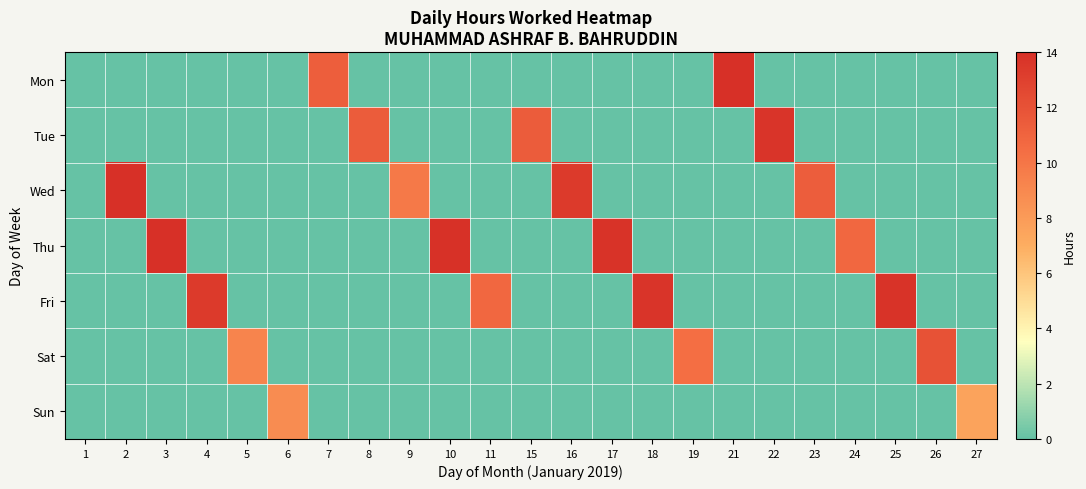

Reading right to left, extract all data points from this chart.

Mon: 27=0.0	26=0.0	25=0.0	24=0.0	23=0.0	22=0.0	21=14.0	19=0.0	18=0.0	17=0.0	16=0.0	15=0.0	11=0.0	10=0.0	9=0.0	8=0.0	7=11.3	6=0.0	5=0.0	4=0.0	3=0.0	2=0.0	1=0.0
Tue: 27=0.0	26=0.0	25=0.0	24=0.0	23=0.0	22=13.7	21=0.0	19=0.0	18=0.0	17=0.0	16=0.0	15=11.4	11=0.0	10=0.0	9=0.0	8=11.5	7=0.0	6=0.0	5=0.0	4=0.0	3=0.0	2=0.0	1=0.0
Wed: 27=0.0	26=0.0	25=0.0	24=0.0	23=11.3	22=0.0	21=0.0	19=0.0	18=0.0	17=0.0	16=13.4	15=0.0	11=0.0	10=0.0	9=9.8	8=0.0	7=0.0	6=0.0	5=0.0	4=0.0	3=0.0	2=13.9	1=0.0
Thu: 27=0.0	26=0.0	25=0.0	24=10.8	23=0.0	22=0.0	21=0.0	19=0.0	18=0.0	17=13.8	16=0.0	15=0.0	11=0.0	10=13.9	9=0.0	8=0.0	7=0.0	6=0.0	5=0.0	4=0.0	3=13.9	2=0.0	1=0.0
Fri: 27=0.0	26=0.0	25=13.8	24=0.0	23=0.0	22=0.0	21=0.0	19=0.0	18=13.7	17=0.0	16=0.0	15=0.0	11=10.8	10=0.0	9=0.0	8=0.0	7=0.0	6=0.0	5=0.0	4=13.4	3=0.0	2=0.0	1=0.0
Sat: 27=0.0	26=12.0	25=0.0	24=0.0	23=0.0	22=0.0	21=0.0	19=10.4	18=0.0	17=0.0	16=0.0	15=0.0	11=0.0	10=0.0	9=0.0	8=0.0	7=0.0	6=0.0	5=9.2	4=0.0	3=0.0	2=0.0	1=0.0
Sun: 27=7.5	26=0.0	25=0.0	24=0.0	23=0.0	22=0.0	21=0.0	19=0.0	18=0.0	17=0.0	16=0.0	15=0.0	11=0.0	10=0.0	9=0.0	8=0.0	7=0.0	6=8.8	5=0.0	4=0.0	3=0.0	2=0.0	1=0.0